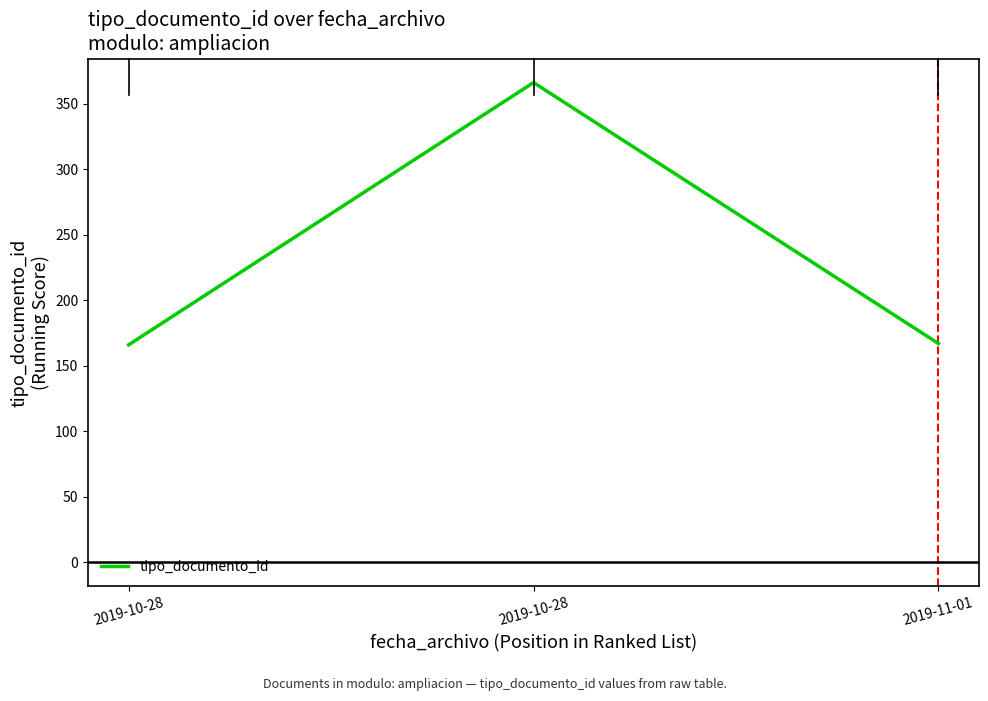

True or false: the data shows 166 at 2019-10-28.

True